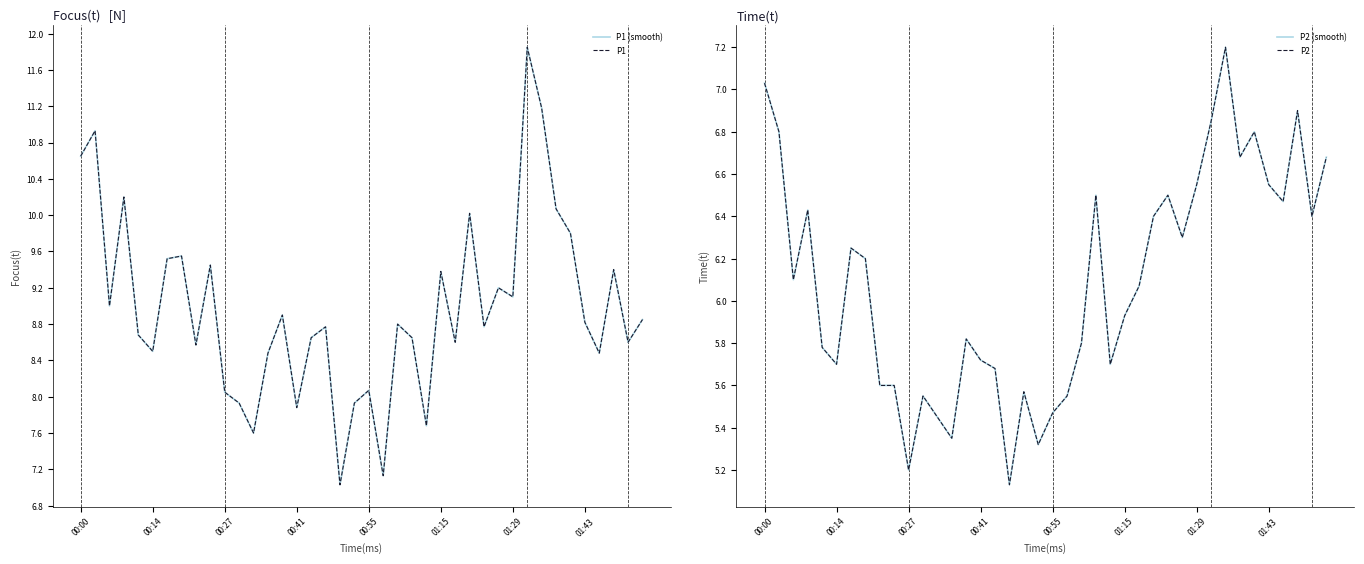

Where is the first local minimum for P2?

00:27